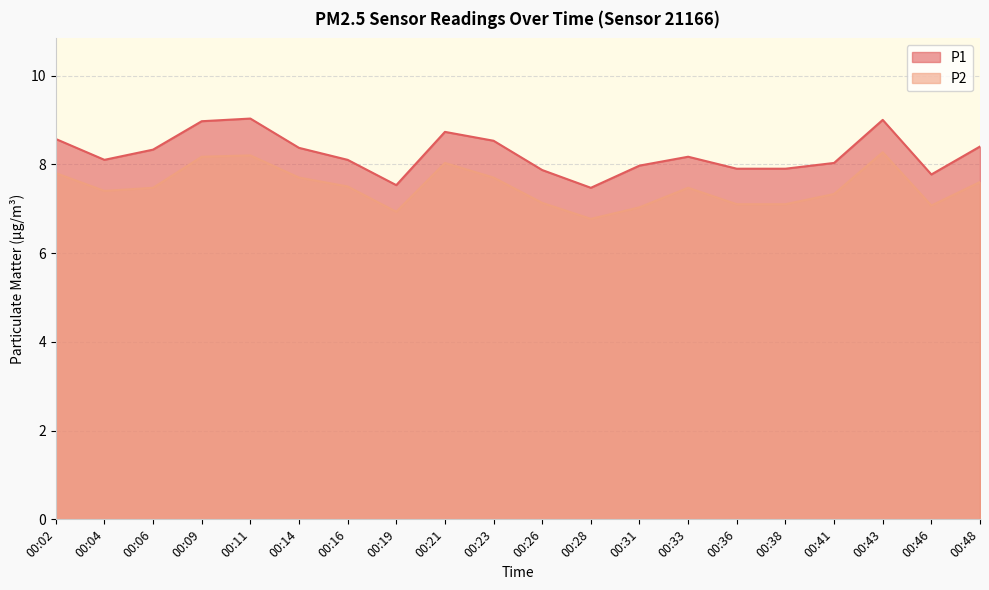

List the series in order of their peak value, lowest first.

P2, P1